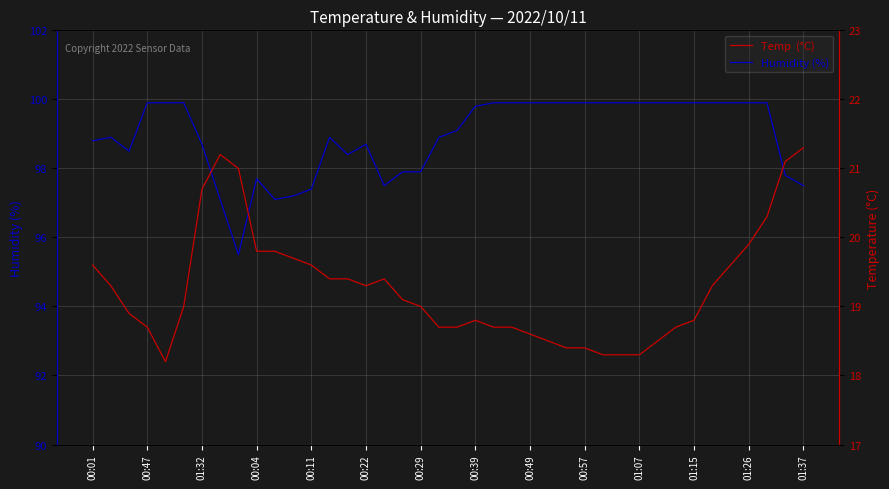

True or false: Temp (°C) and Humidity (%) intersect in this chart.

False